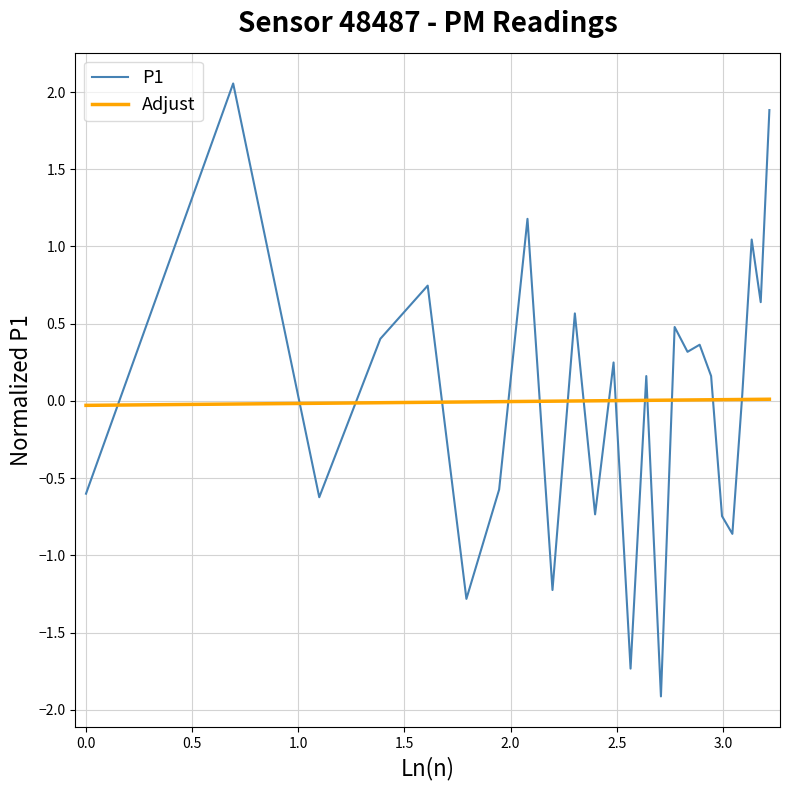

Rank the series by their maximum value, from lowest to highest.

Adjust, P1